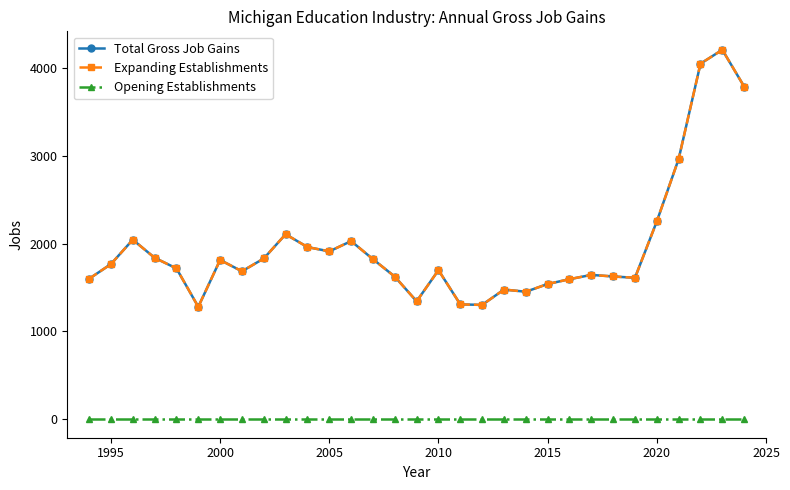

Count the number of data series in this chart.

3